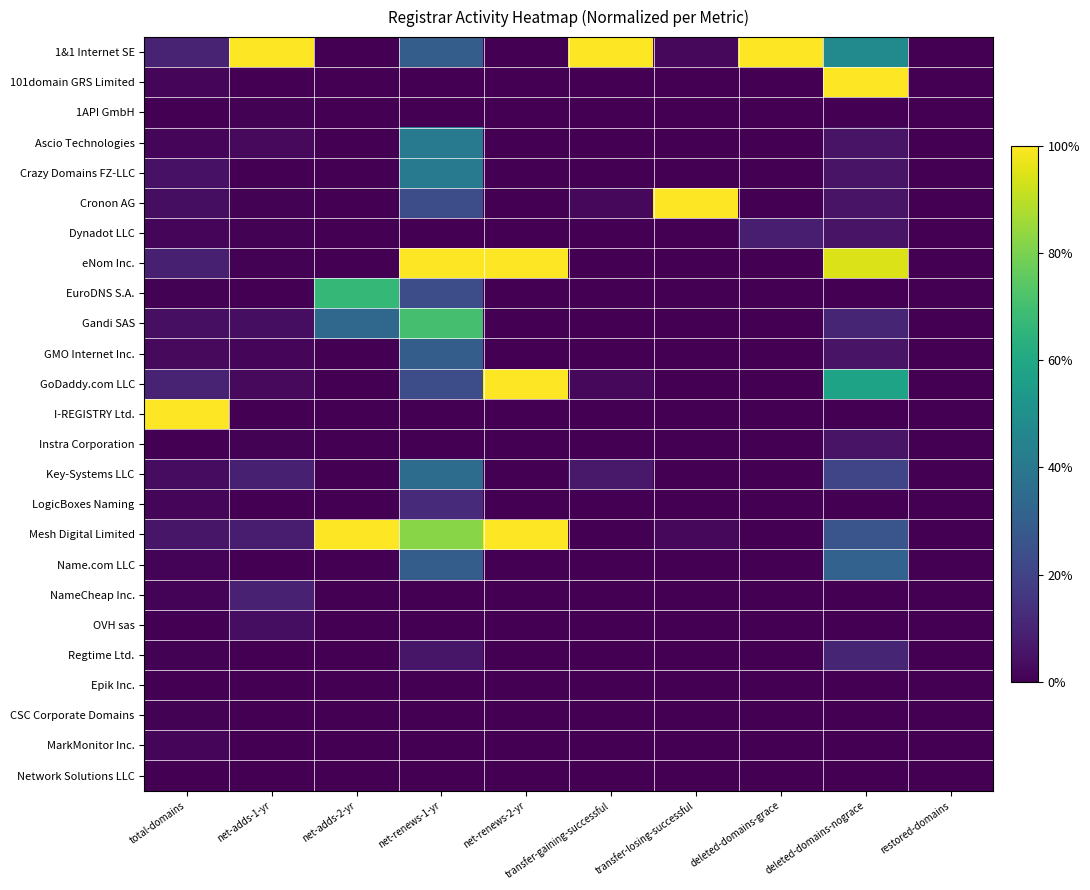

Count the number of categories in the chart.

10